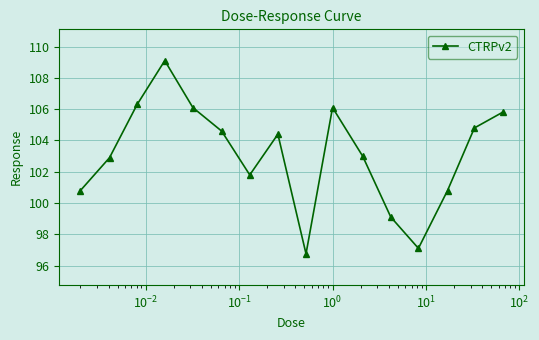

What is the average value?

103.1